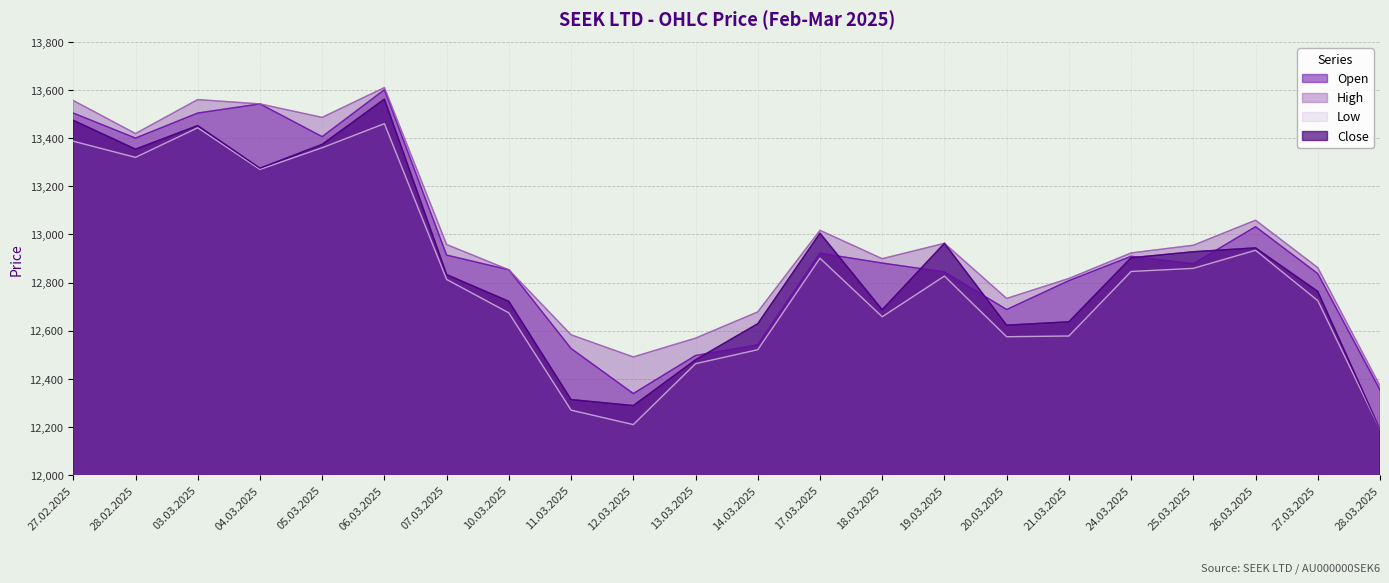

Where does the High series first go above 12955?

27.02.2025